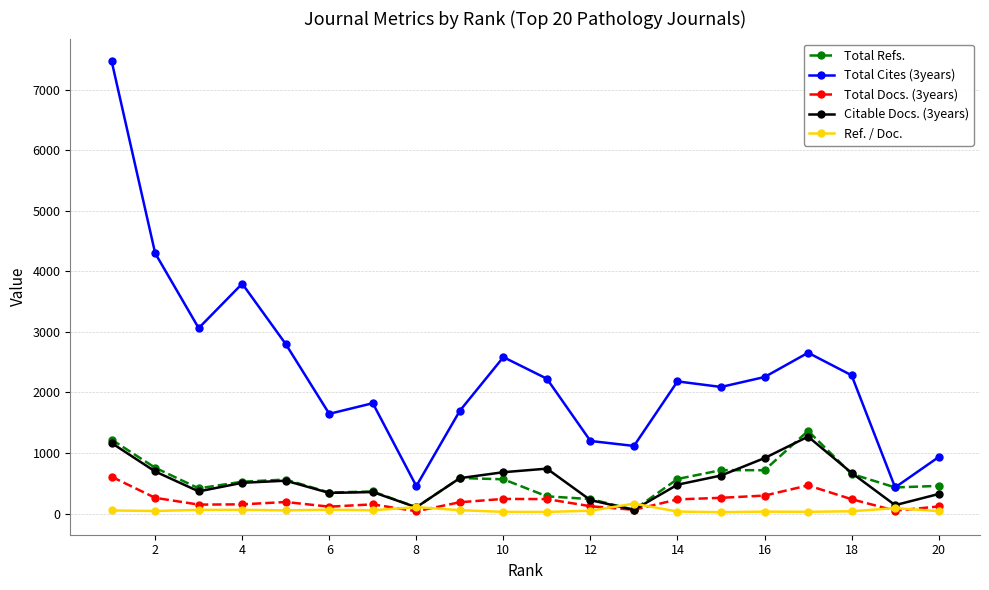

How many lines are shown in the chart?

5